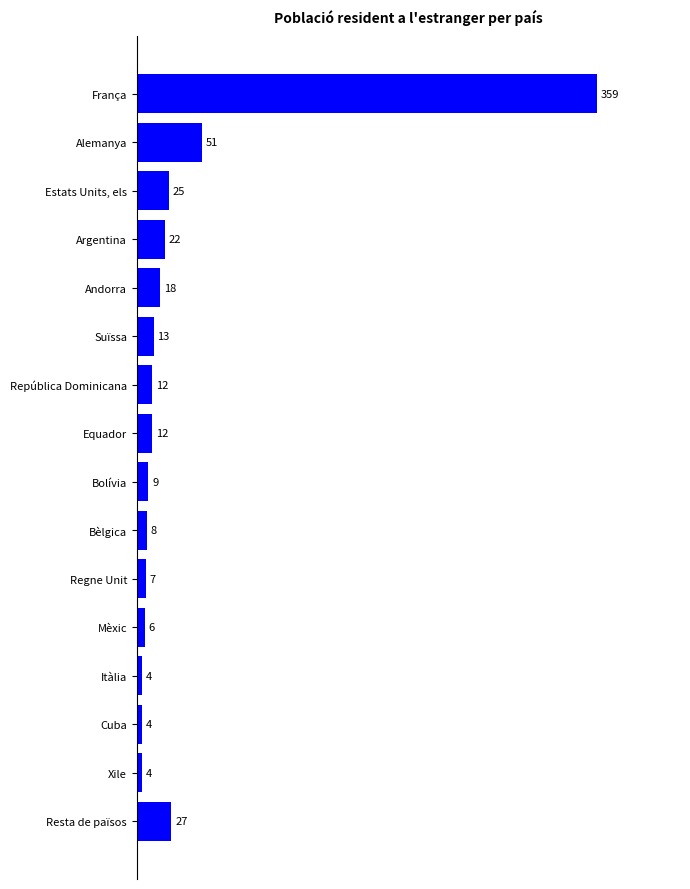

The chart shows a value of 25 at Estats Units, els. True or false?

True